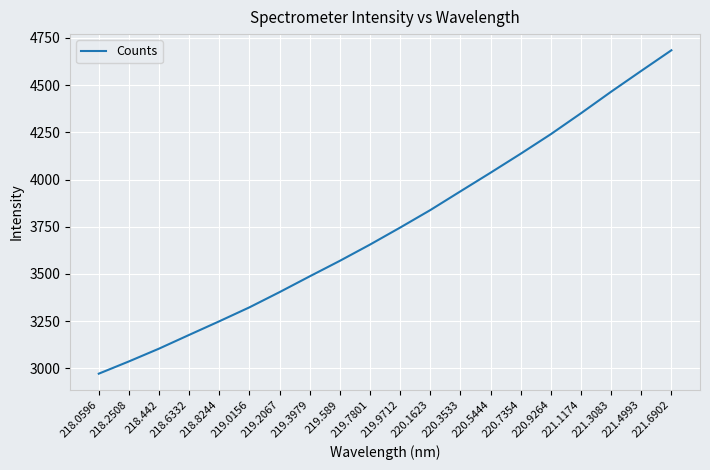

Where is the data nearest to the value 3828?

220.1623